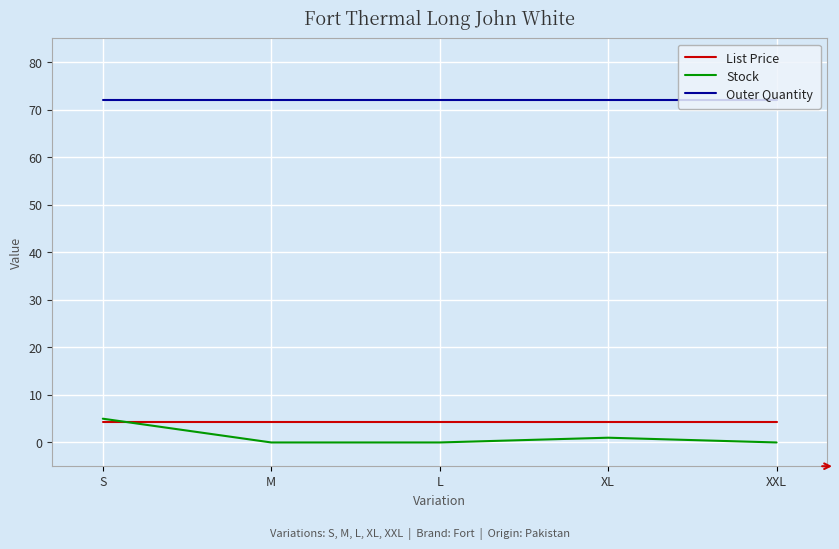

True or false: List Price and Outer Quantity cross at least once.

False